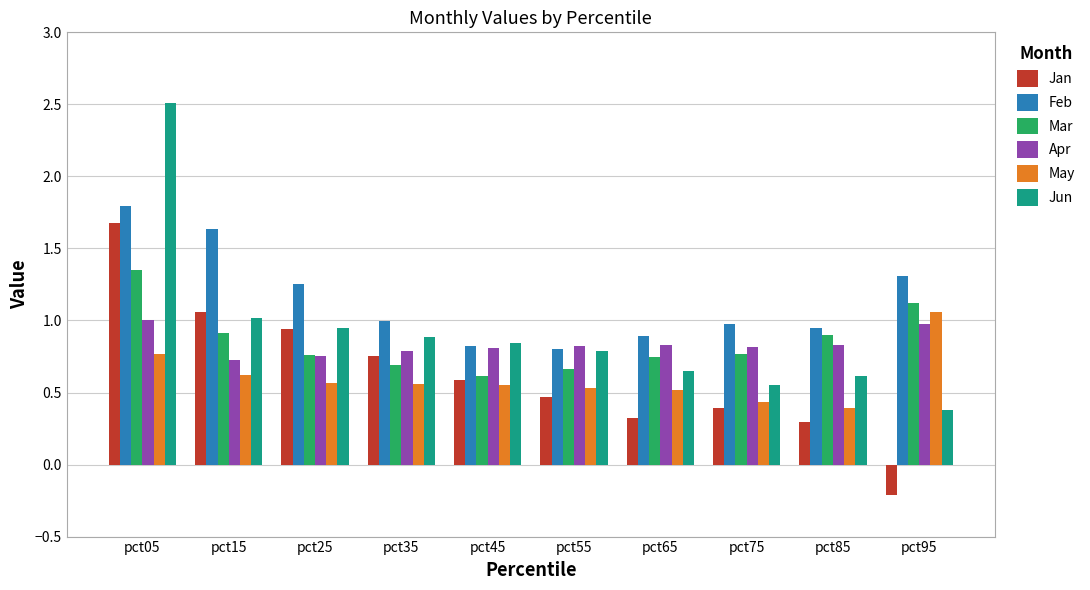

Which series has the widest spread of values?

Jun